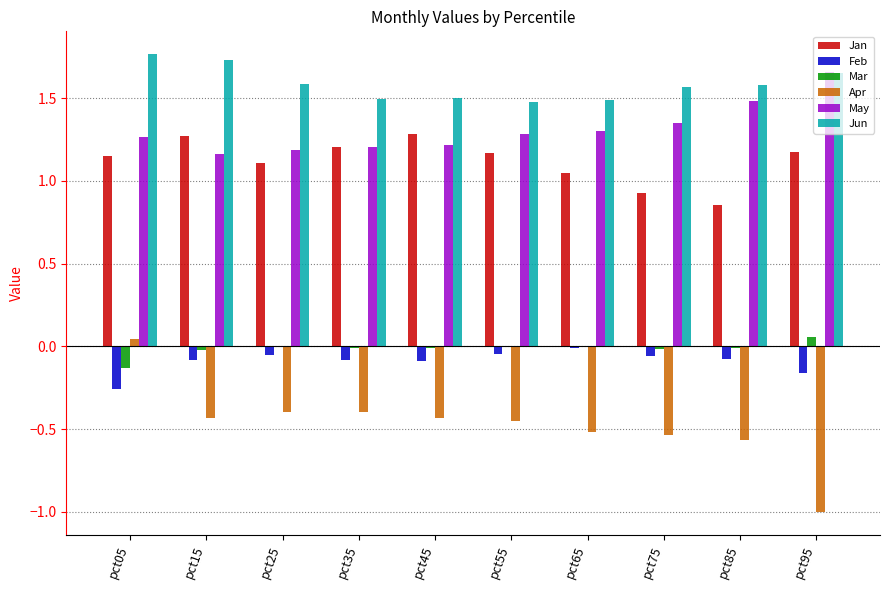

What are all the series names shown in the legend?

Jan, Feb, Mar, Apr, May, Jun